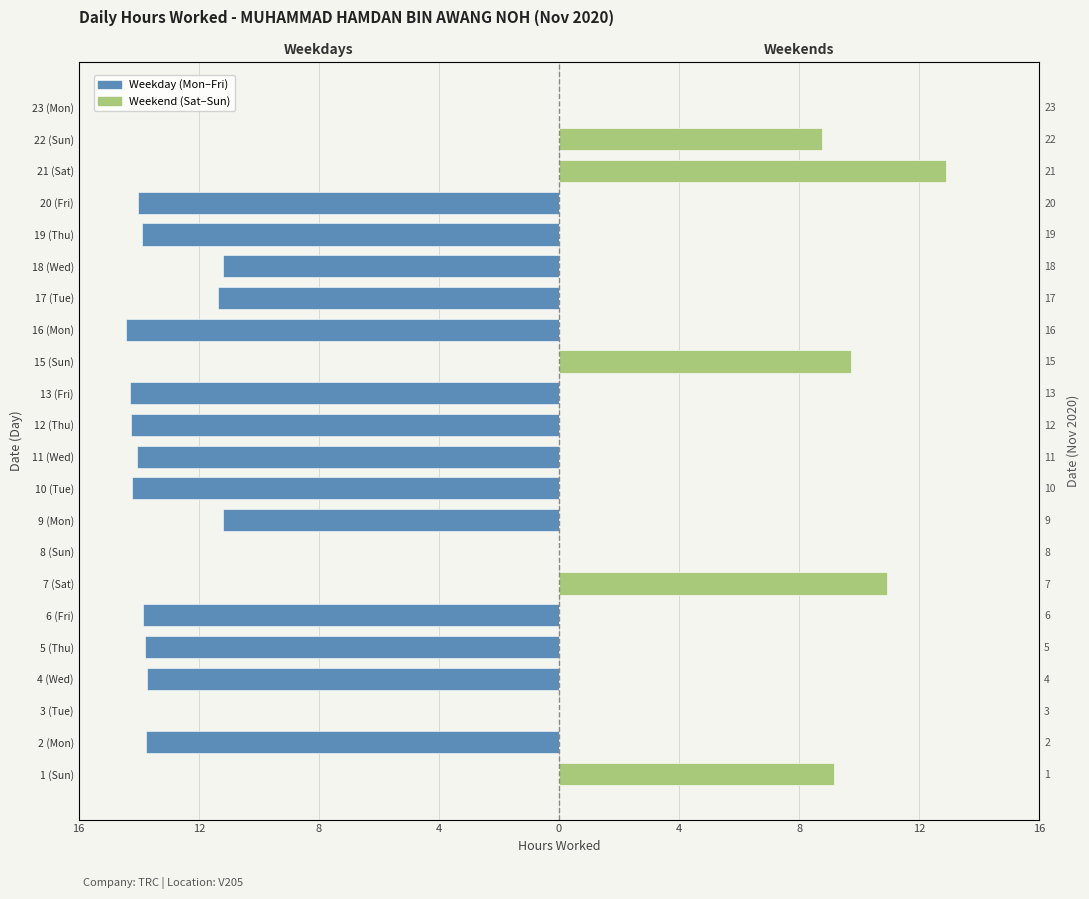

What is the approximate value of Weekday (Mon–Fri) at 4 (Wed)?

-13.7